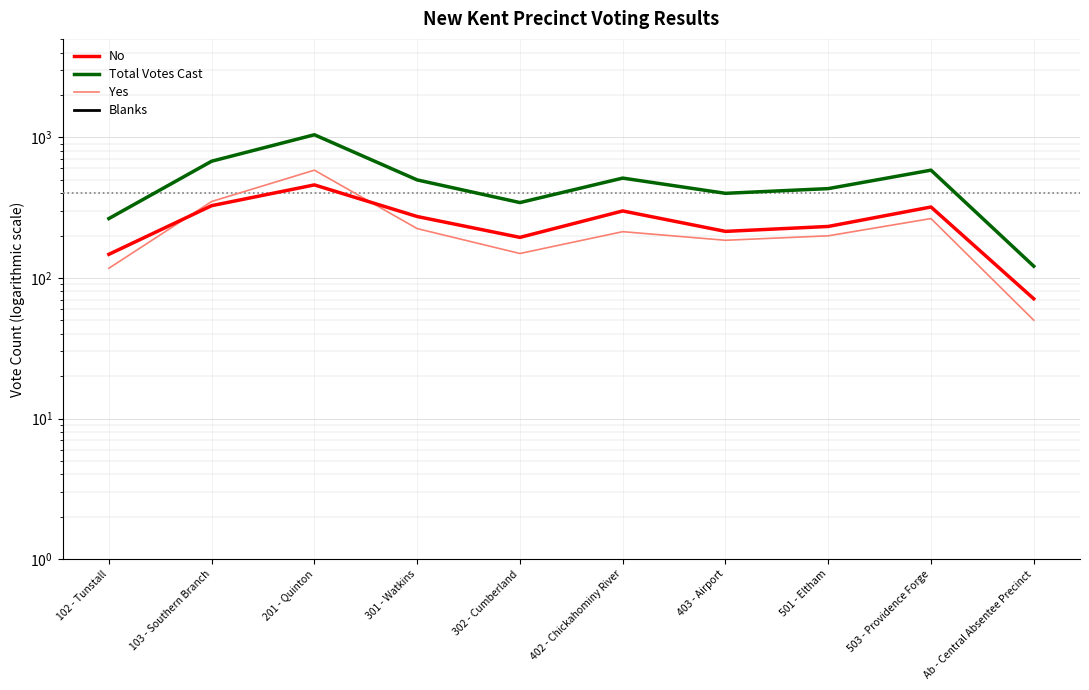

How many interior local peaks does the Total Votes Cast series have?

3